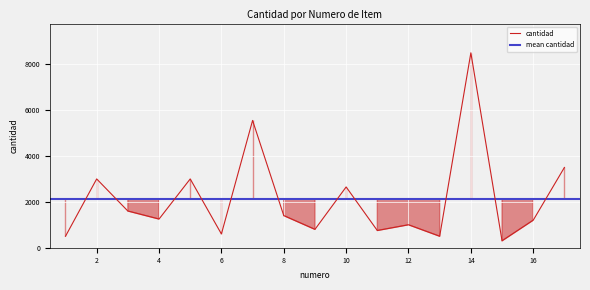

What is the highest value of the cantidad series?

8500